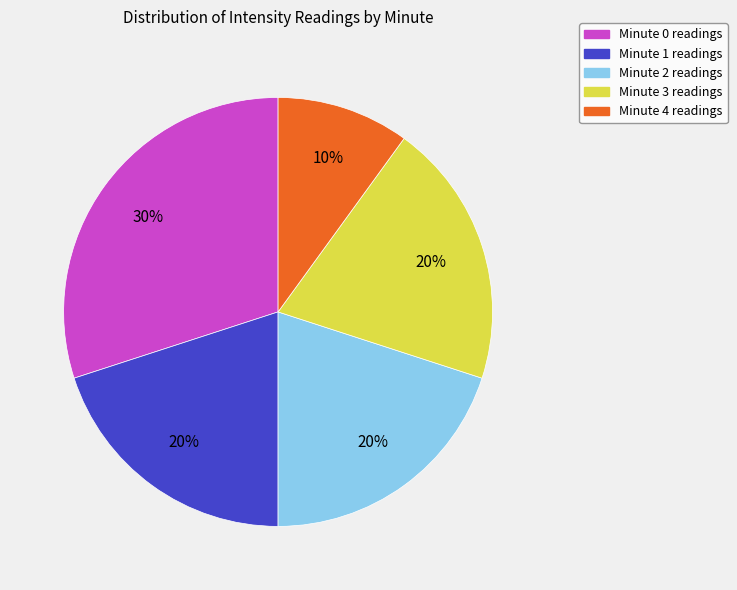

What is the smallest slice in the pie chart?

Minute 4